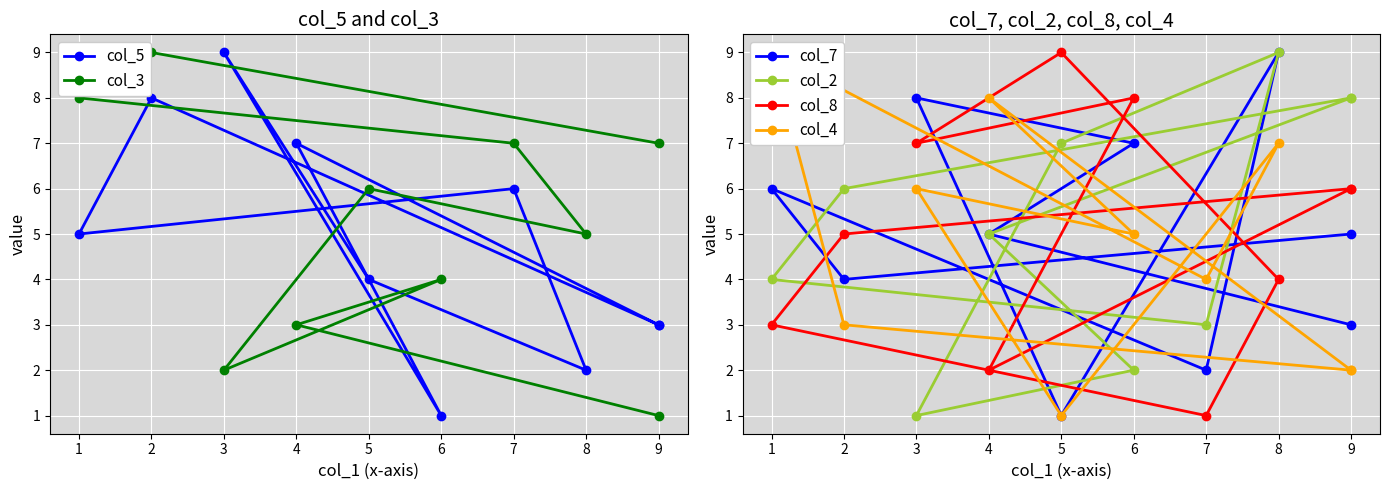

Where is the first local minimum for col_5?

6